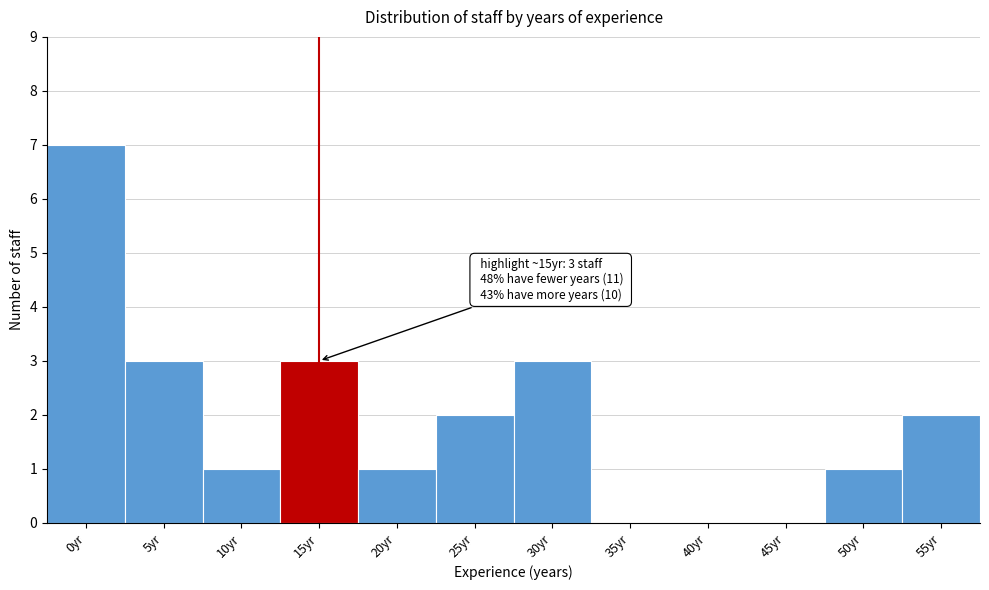

Reading right to left, extract all data points from this chart.

55yr=2	50yr=1	45yr=0	40yr=0	35yr=0	30yr=3	25yr=2	20yr=1	15yr=3	10yr=1	5yr=3	0yr=7